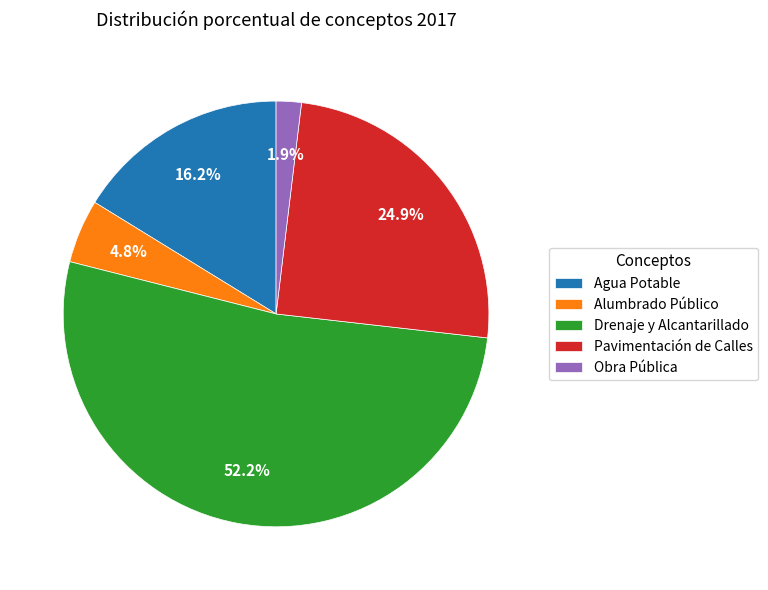

Does Drenaje y Alcantarillado represent more than half of the total?

Yes